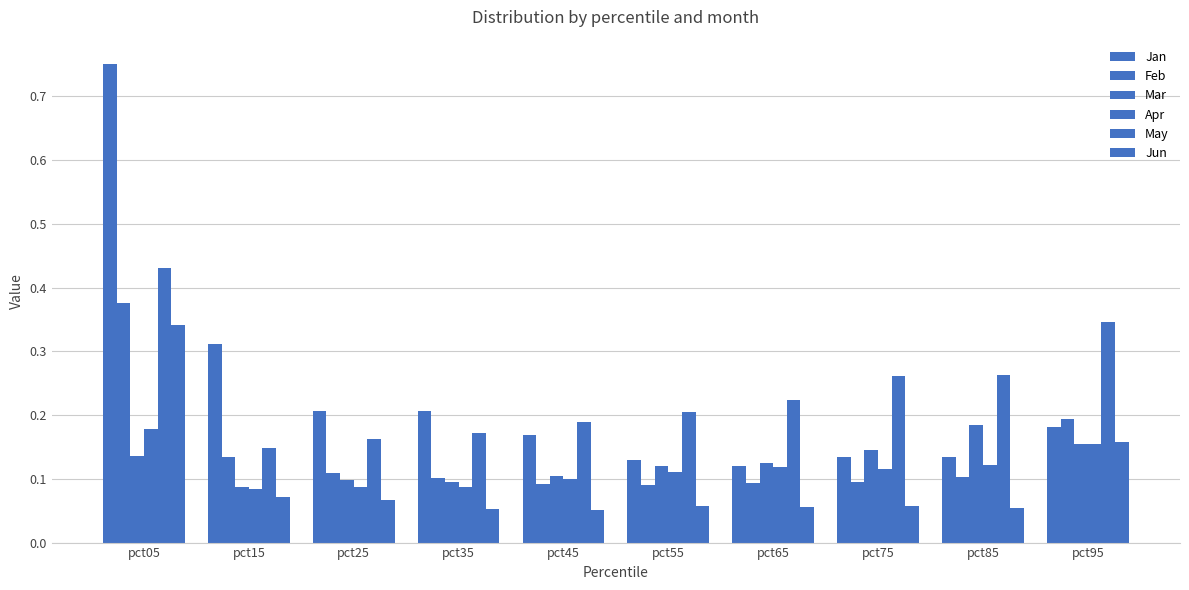

The Apr series shows 0.1 at pct55. True or false?

True